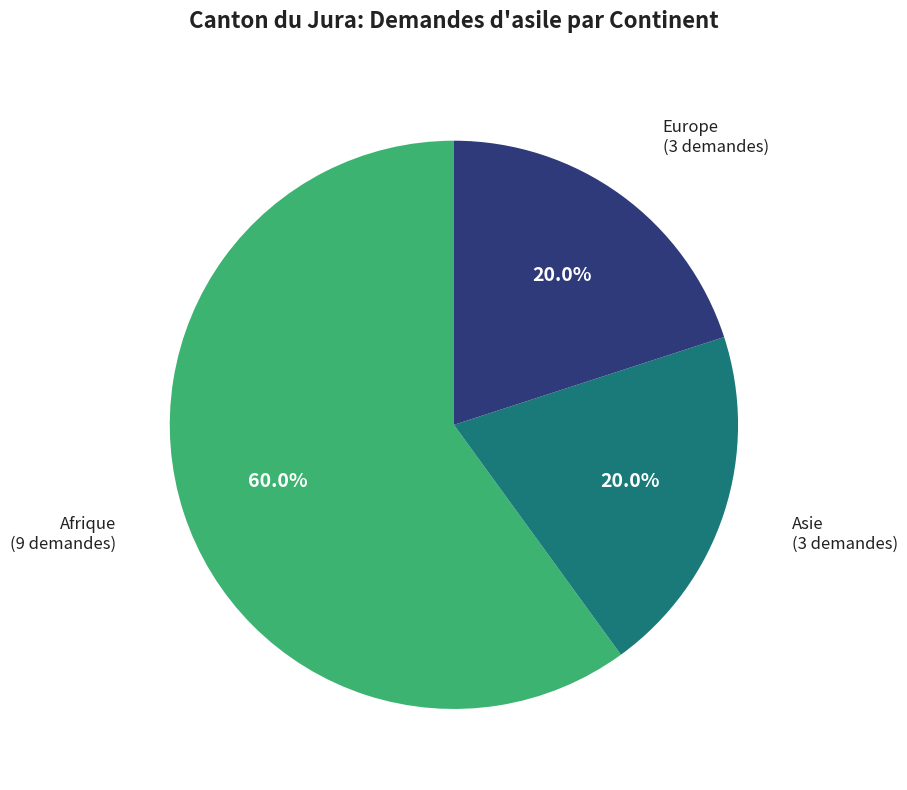

What is the majority slice?

Afrique